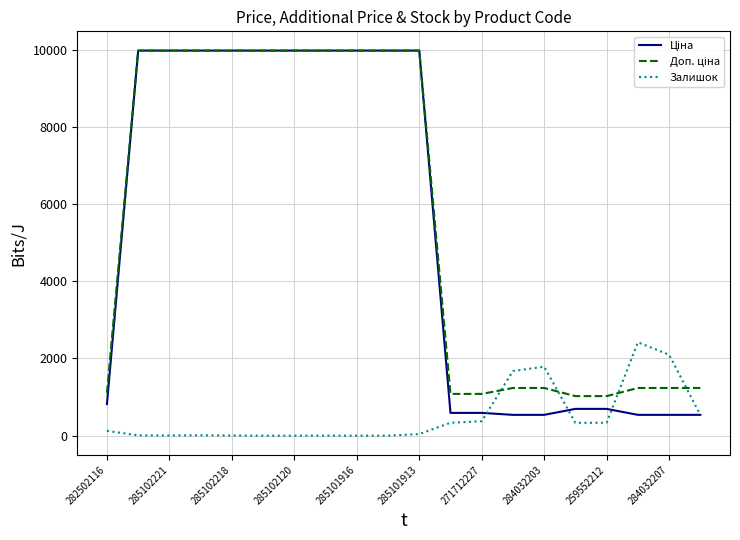

What is the maximum value shown in the chart?

9975.0